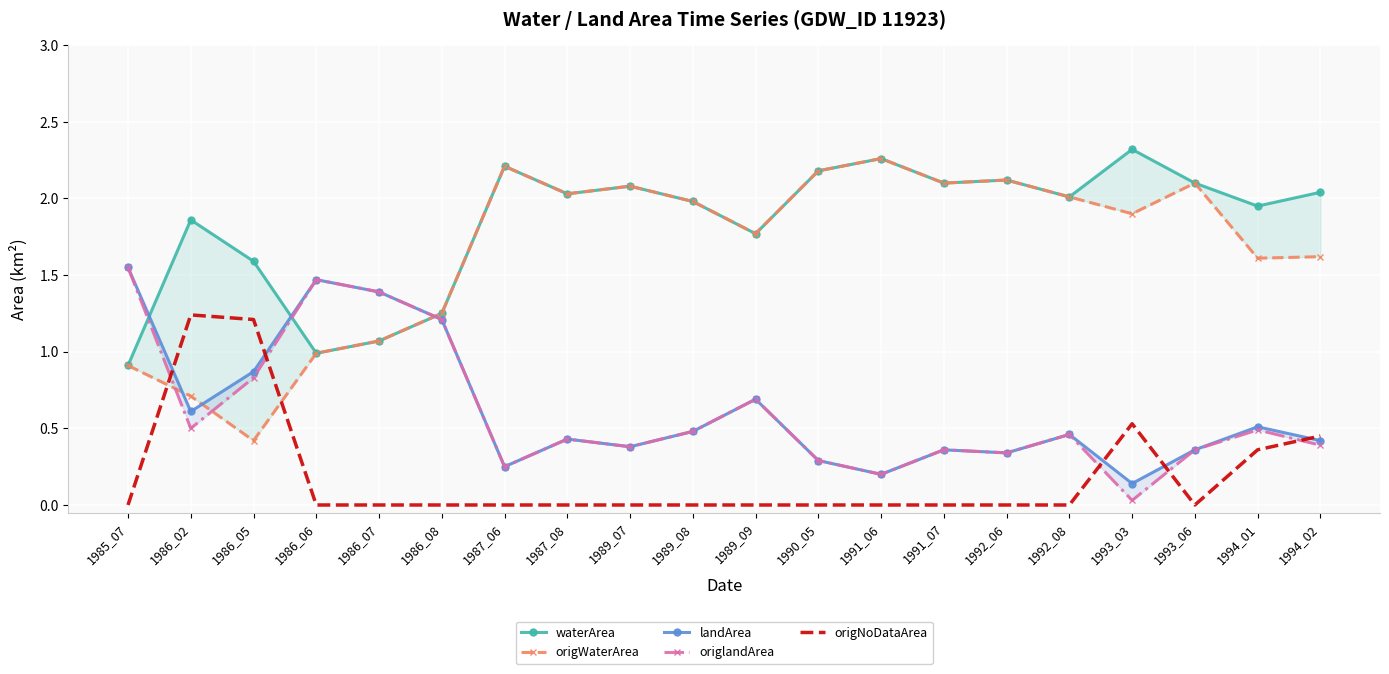

Reading left to right, transcribe all the data shown in this chart.

waterArea: 1985_07=0.9	1986_02=1.9	1986_05=1.6	1986_06=1.0	1986_07=1.1	1986_08=1.2	1987_06=2.2	1987_08=2.0	1989_07=2.1	1989_08=2.0	1989_09=1.8	1990_05=2.2	1991_06=2.3	1991_07=2.1	1992_06=2.1	1992_08=2.0	1993_03=2.3	1993_06=2.1	1994_01=1.9	1994_02=2.0
origWaterArea: 1985_07=0.9	1986_02=0.7	1986_05=0.4	1986_06=1.0	1986_07=1.1	1986_08=1.2	1987_06=2.2	1987_08=2.0	1989_07=2.1	1989_08=2.0	1989_09=1.8	1990_05=2.2	1991_06=2.3	1991_07=2.1	1992_06=2.1	1992_08=2.0	1993_03=1.9	1993_06=2.1	1994_01=1.6	1994_02=1.6
landArea: 1985_07=1.6	1986_02=0.6	1986_05=0.9	1986_06=1.5	1986_07=1.4	1986_08=1.2	1987_06=0.2	1987_08=0.4	1989_07=0.4	1989_08=0.5	1989_09=0.7	1990_05=0.3	1991_06=0.2	1991_07=0.4	1992_06=0.3	1992_08=0.5	1993_03=0.1	1993_06=0.4	1994_01=0.5	1994_02=0.4
origlandArea: 1985_07=1.6	1986_02=0.5	1986_05=0.8	1986_06=1.5	1986_07=1.4	1986_08=1.2	1987_06=0.2	1987_08=0.4	1989_07=0.4	1989_08=0.5	1989_09=0.7	1990_05=0.3	1991_06=0.2	1991_07=0.4	1992_06=0.3	1992_08=0.5	1993_03=0.0	1993_06=0.4	1994_01=0.5	1994_02=0.4
origNoDataArea: 1985_07=0.0	1986_02=1.2	1986_05=1.2	1986_06=0.0	1986_07=0.0	1986_08=0.0	1987_06=0.0	1987_08=0.0	1989_07=0.0	1989_08=0.0	1989_09=0.0	1990_05=0.0	1991_06=0.0	1991_07=0.0	1992_06=0.0	1992_08=0.0	1993_03=0.5	1993_06=0.0	1994_01=0.4	1994_02=0.5